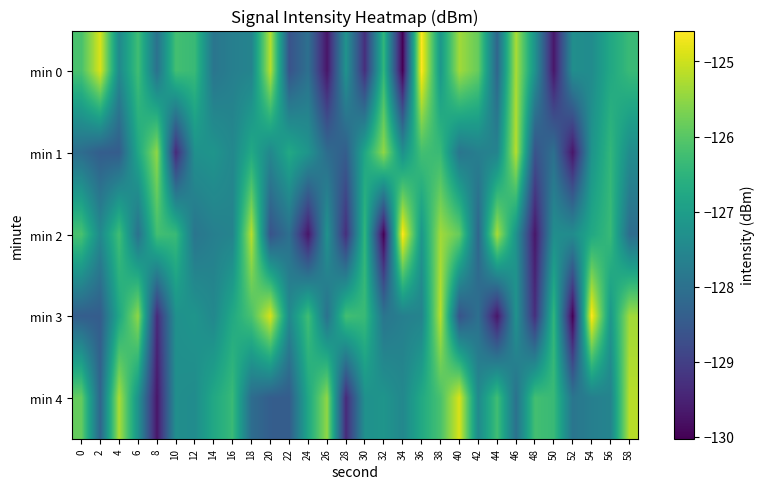

At 42, list the series in order from largest to smallest.

min 0, min 4, min 1, min 3, min 2